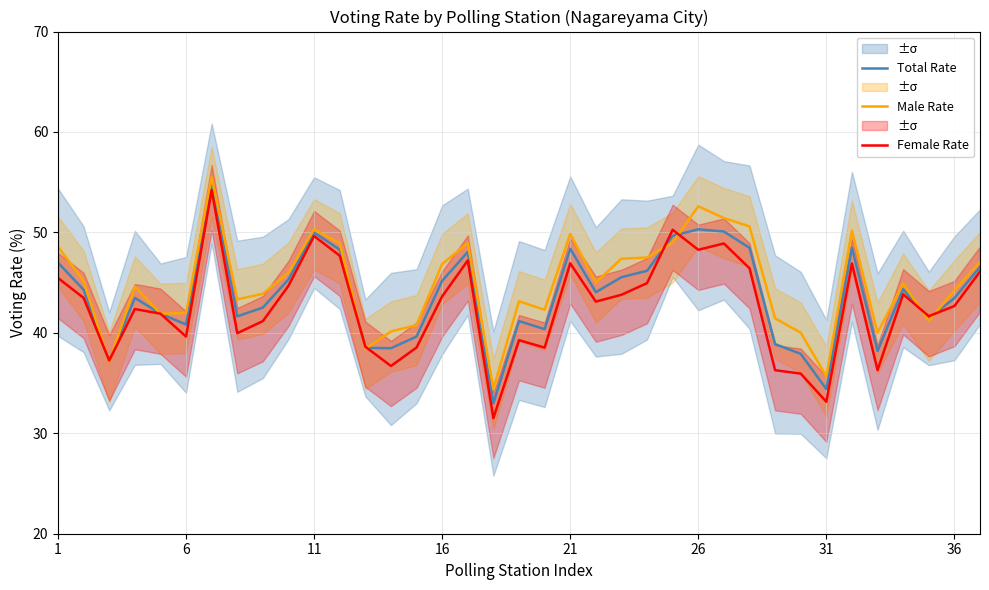

Is it true that Female Rate equals 7.4 at 13?

False